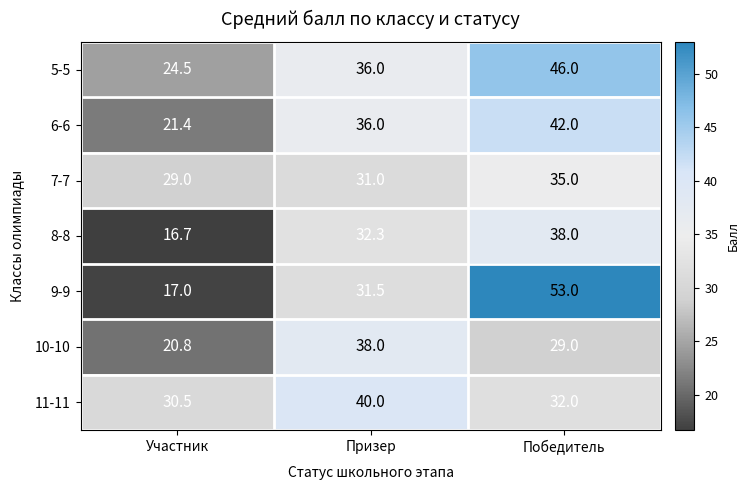

Between Участник and Призер, which series saw the biggest shift?

10-10